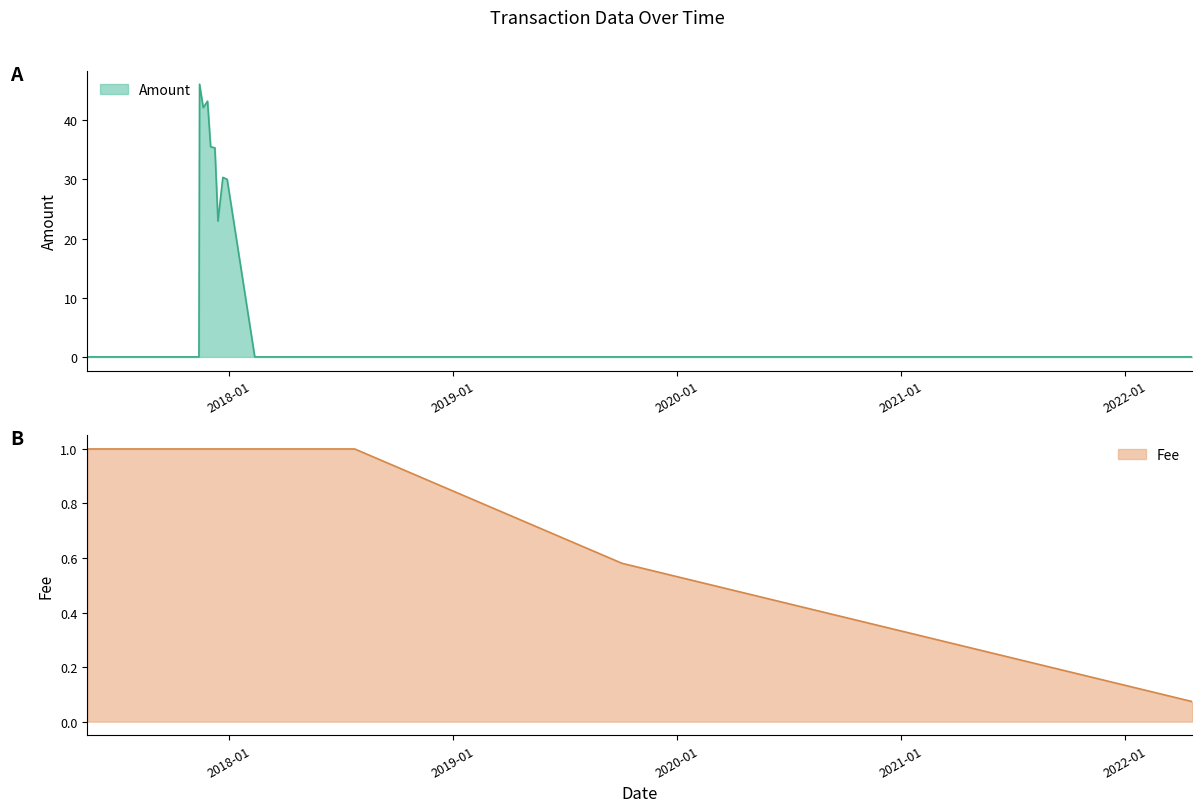

Which series changed the most between 2017-11-27 and 2018-07-25?

Amount